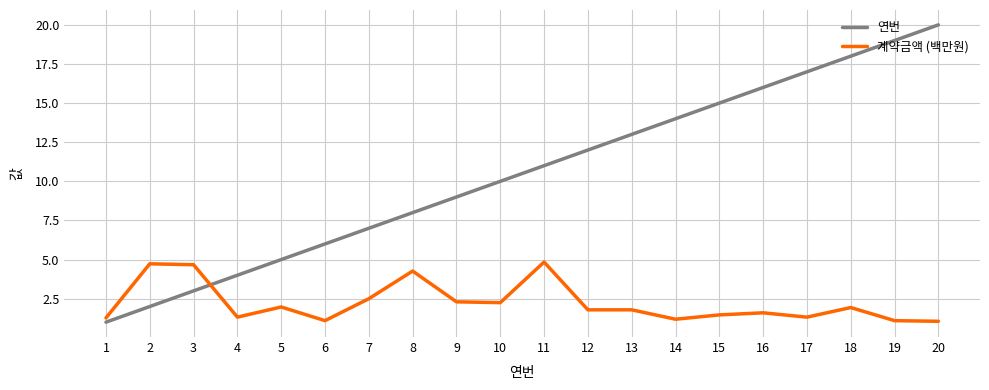

Does the chart have visible grid lines?

Yes